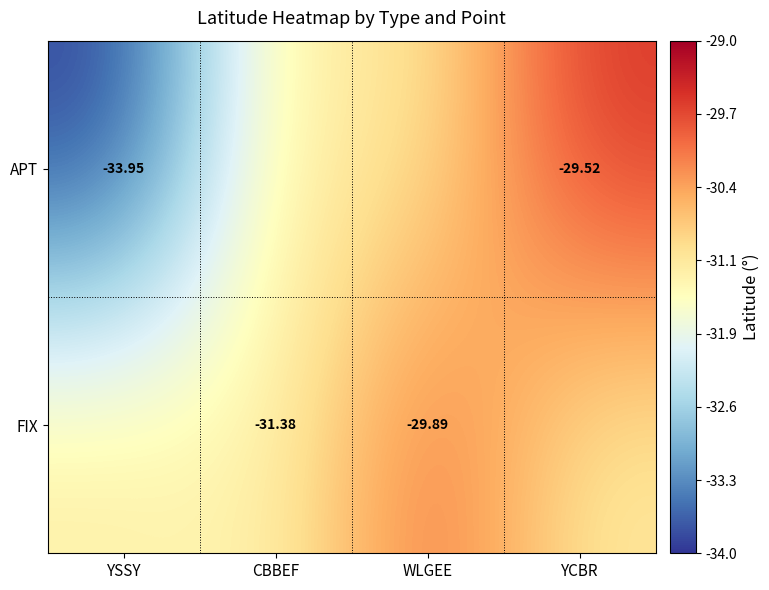

How many values in the FIX series are below -31?

3